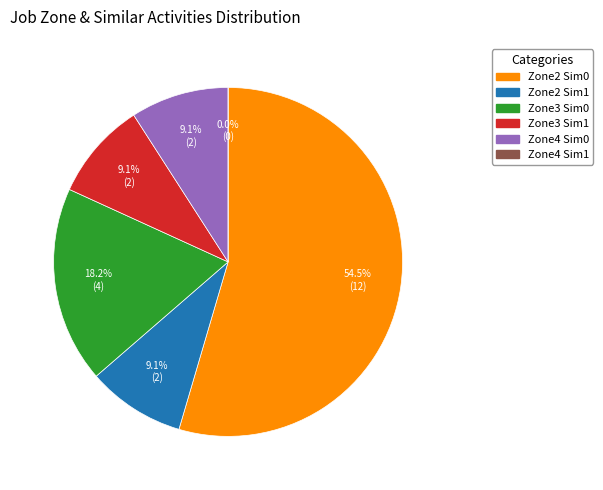

Rank the categories by value from lowest to highest.

Job Zone 4 - Similar 1, Job Zone 2 - Similar 1, Job Zone 3 - Similar 1, Job Zone 4 - Similar 0, Job Zone 3 - Similar 0, Job Zone 2 - Similar 0